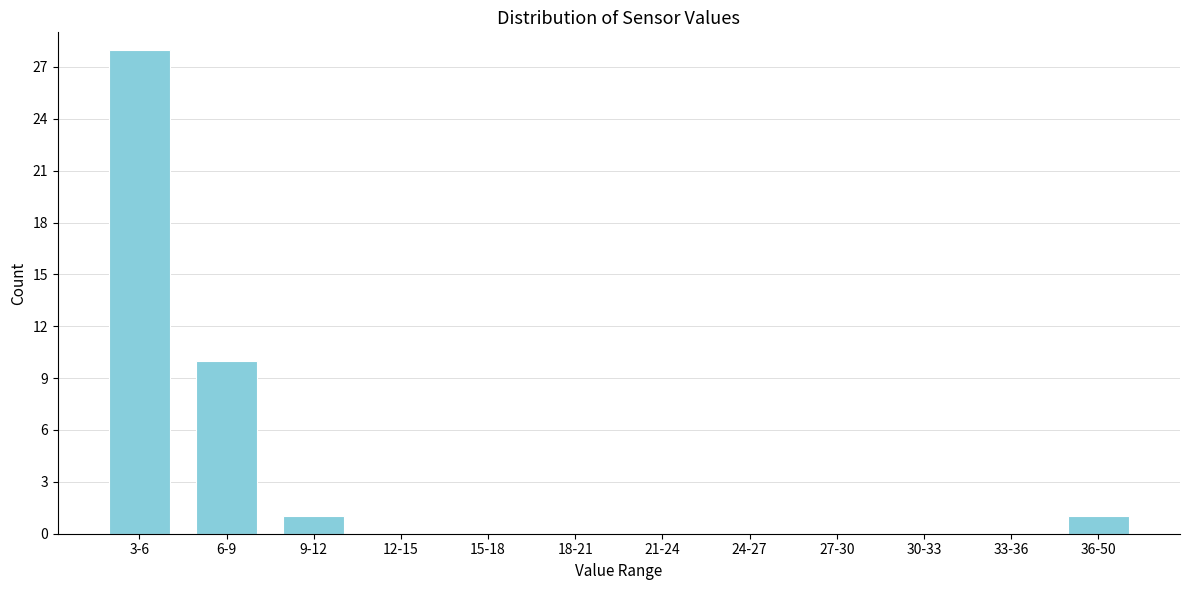

Reading right to left, list all the values displayed in this chart.

36-50=1	33-36=0	30-33=0	27-30=0	24-27=0	21-24=0	18-21=0	15-18=0	12-15=0	9-12=1	6-9=10	3-6=28